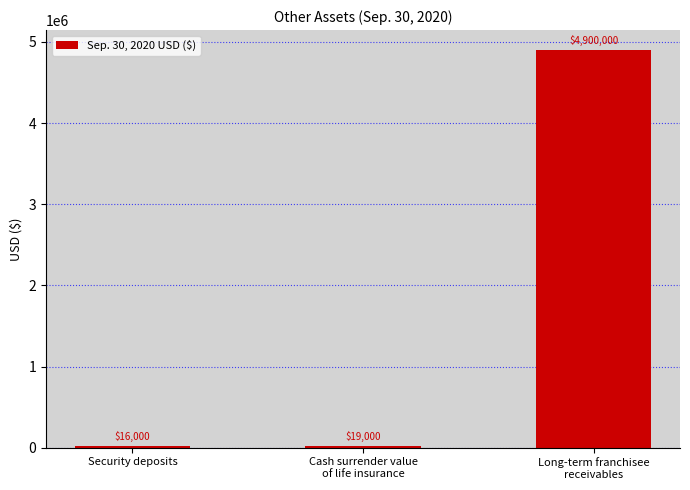

Are the bars horizontal?

No